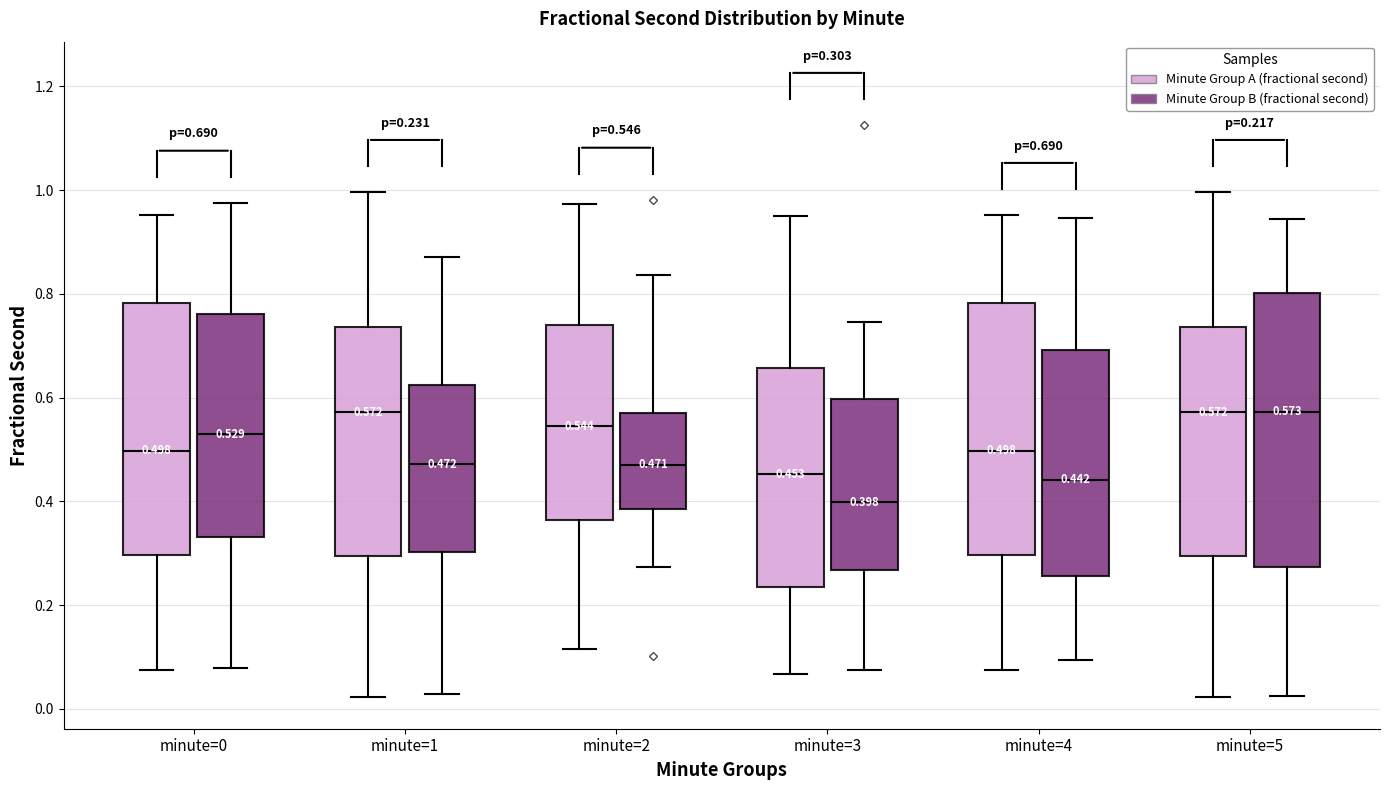

Comparing the boxes themselves (not the whiskers), which one is the tallest?

minute=5 (Minute Group B (fractional second))